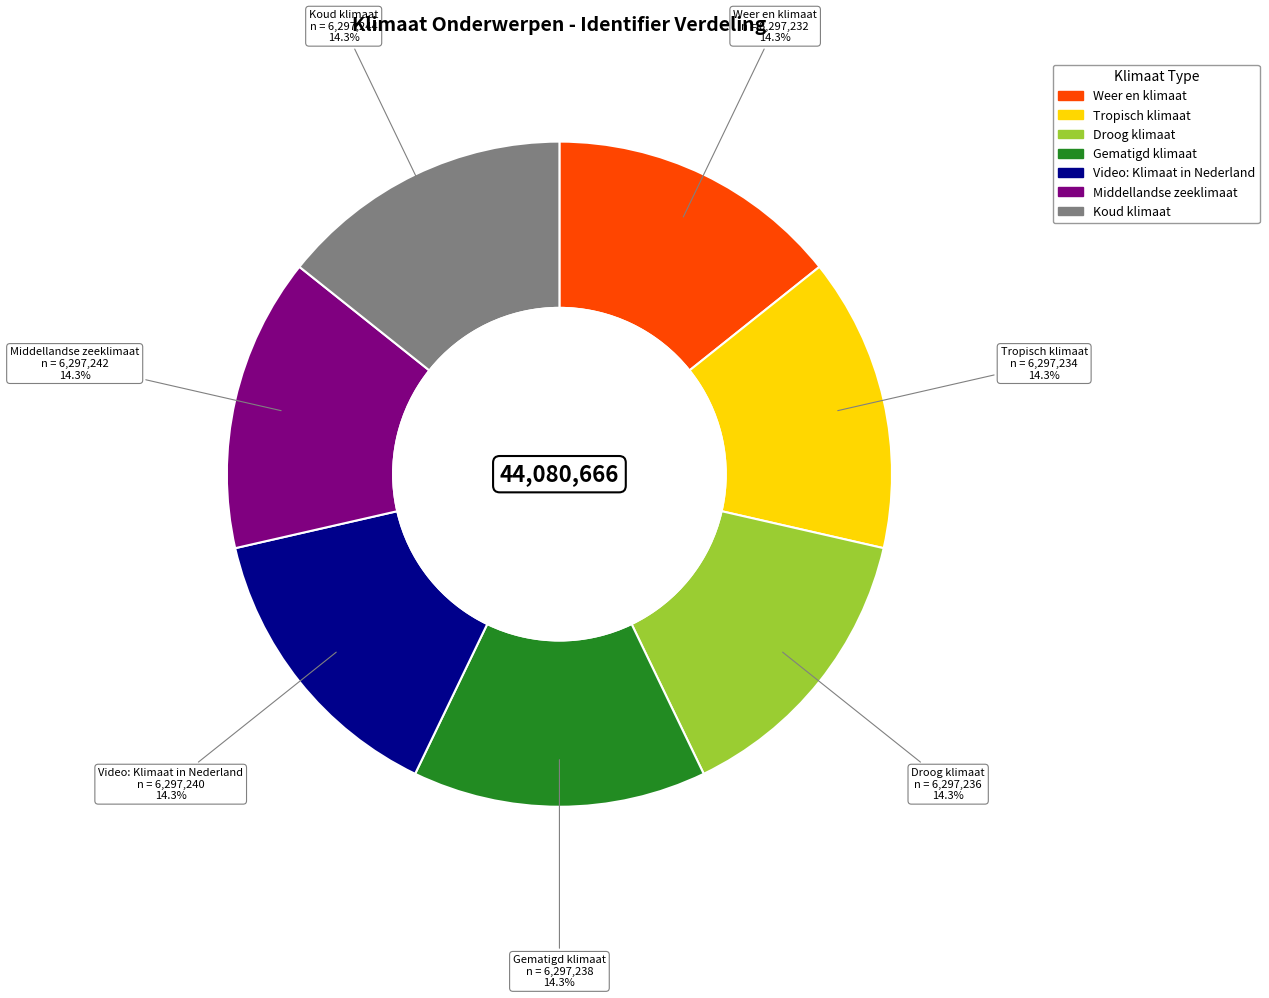

How many slices are in this pie chart?

7